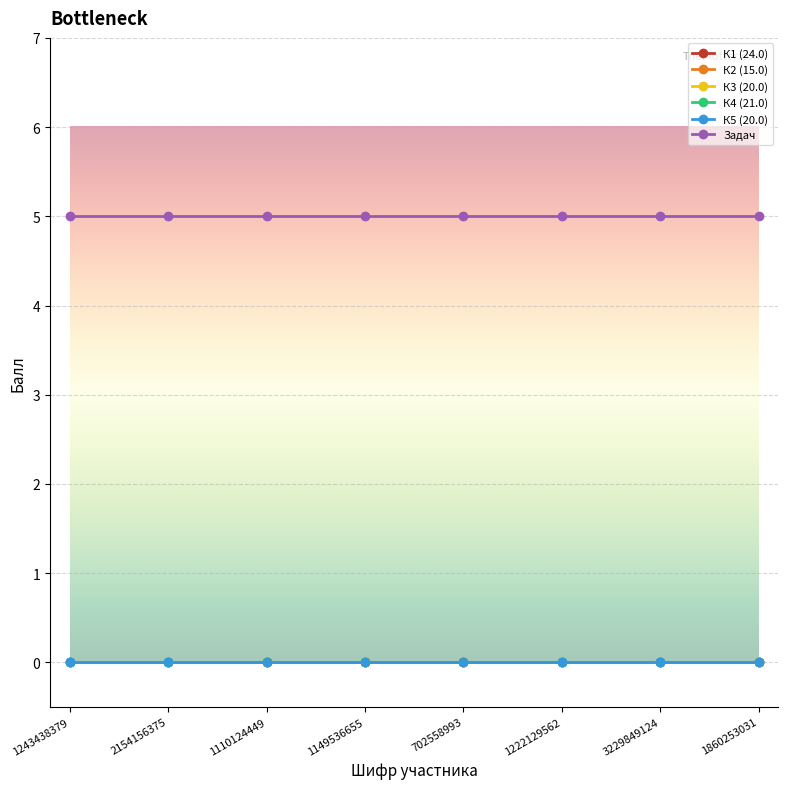

Is this an area chart (filled region under the line)?

No